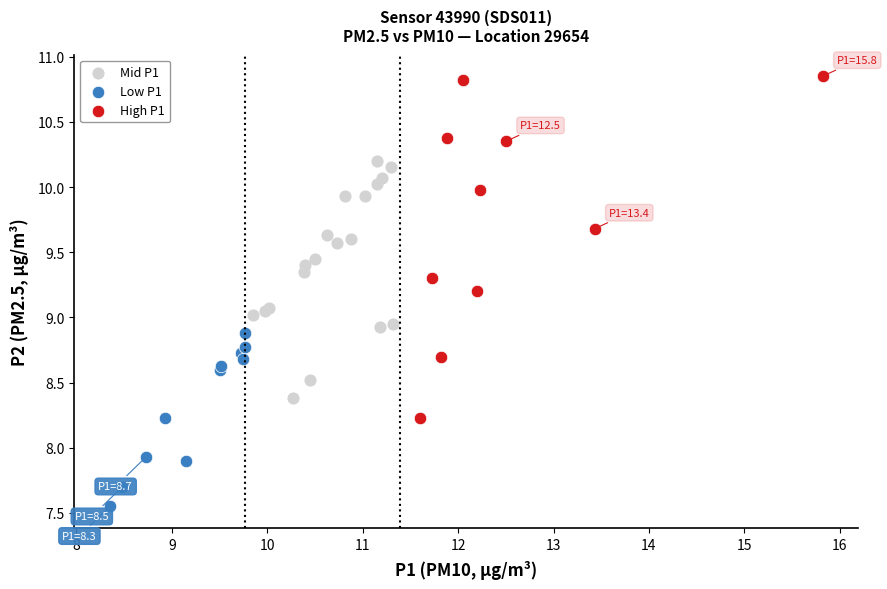

Which series reaches the maximum Y coordinate?

High P1